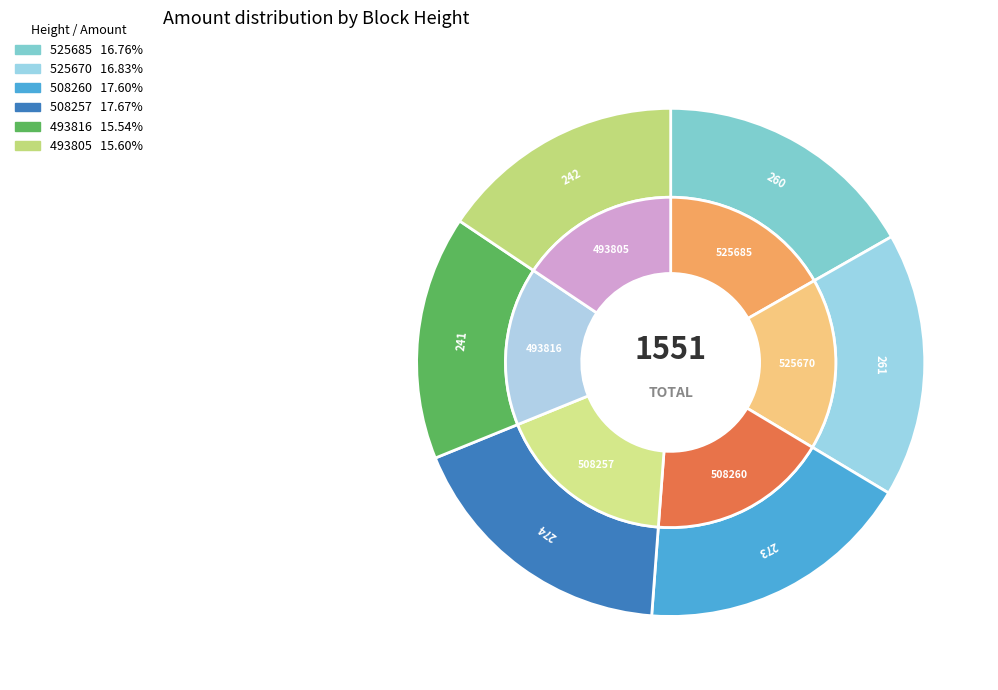

What is the change in value from 525685 to 493816?

-19